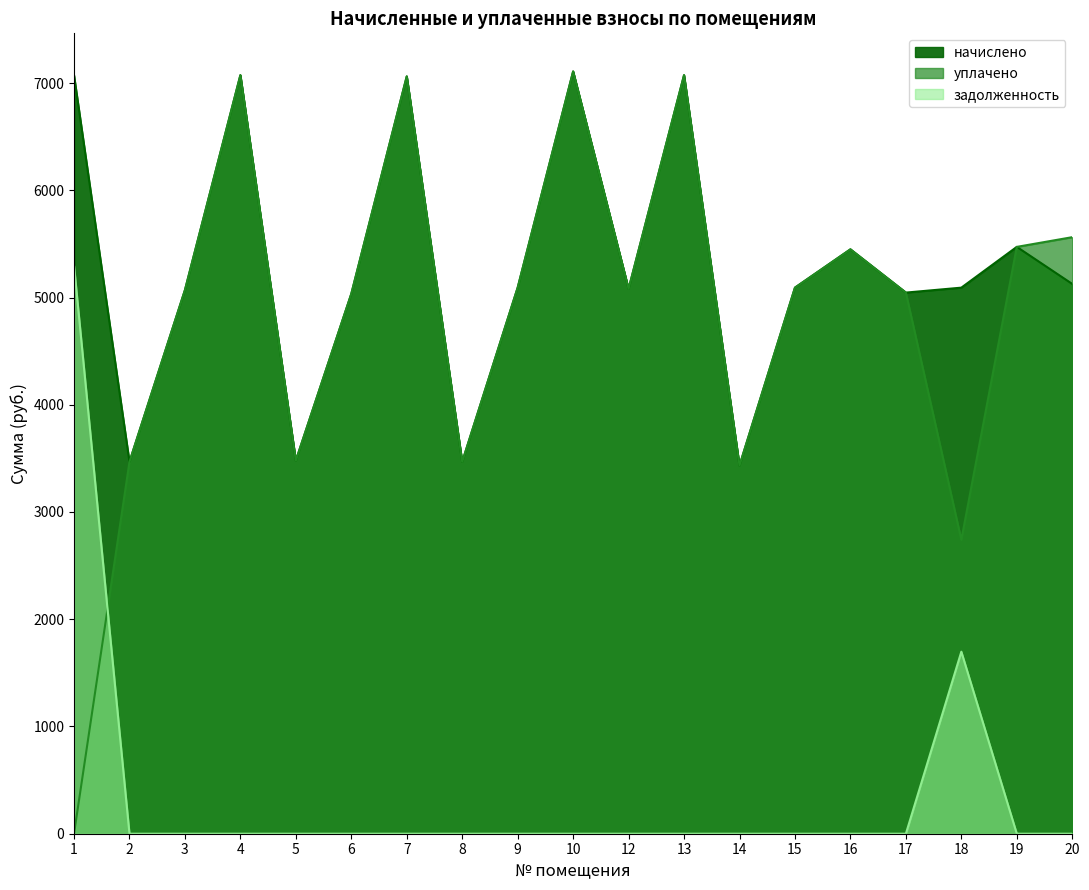

What is the maximum value shown in the chart?

7107.8